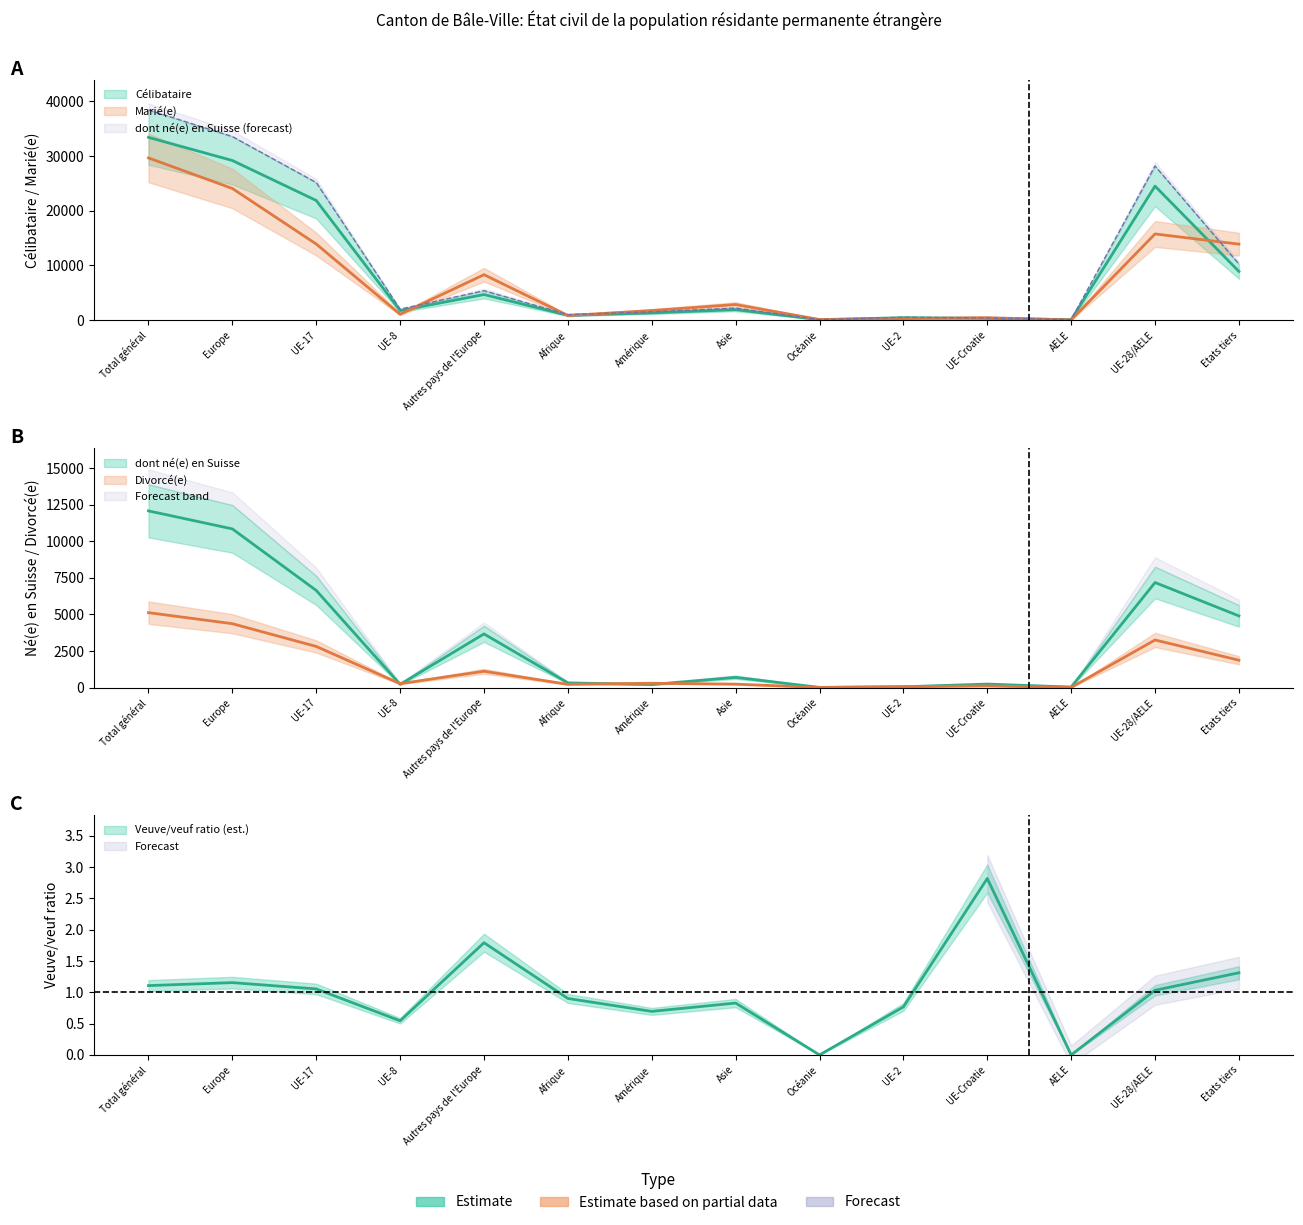

True or false: Divorcé(e) has a value of 2811.0 at UE-17.

True